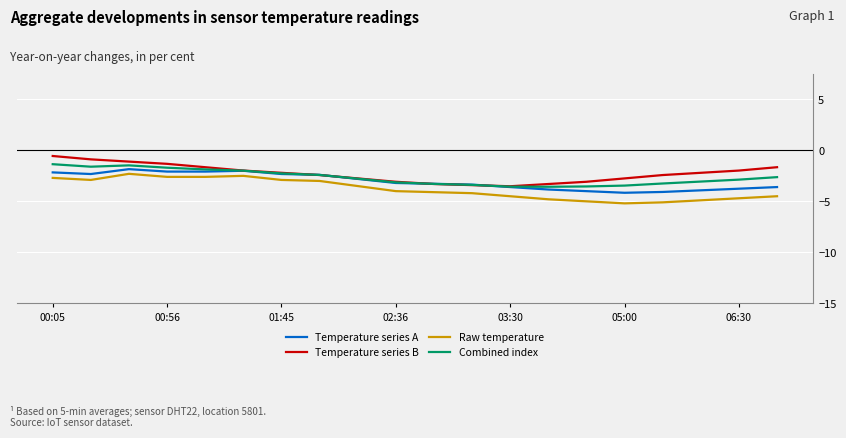

What is the minimum value shown in the chart?

-5.2